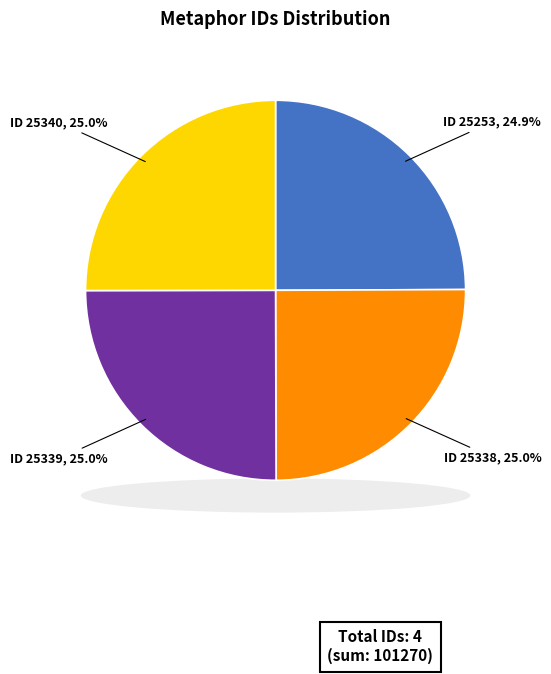

Is it true that id 25339 is 15% of the pie?

False